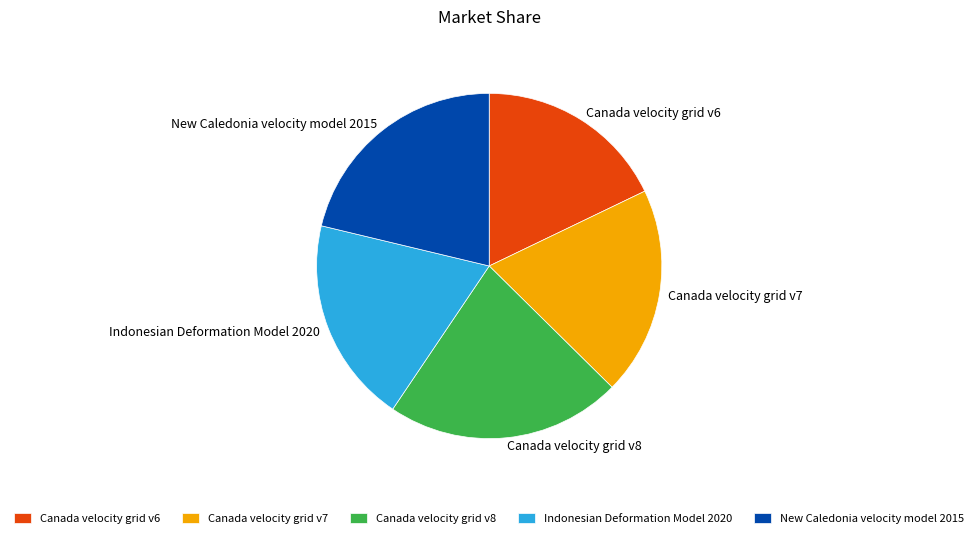

Is there a majority slice in this chart?

No